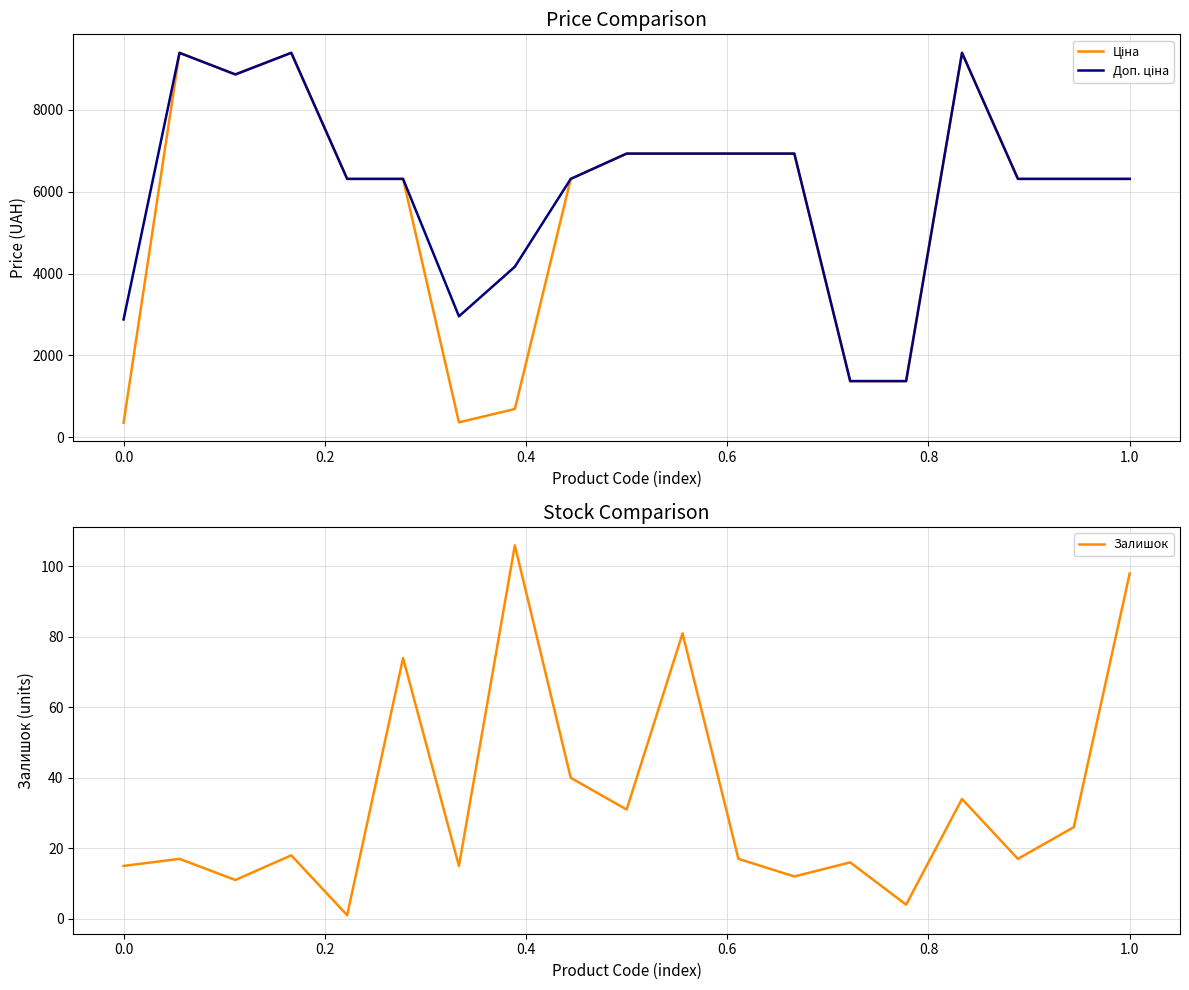

The Залишок series shows 27 at 0.0. True or false?

False